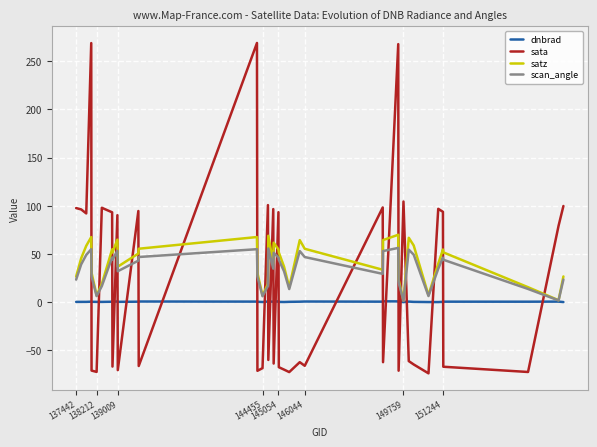

True or false: scan_angle and sata cross at least once.

True